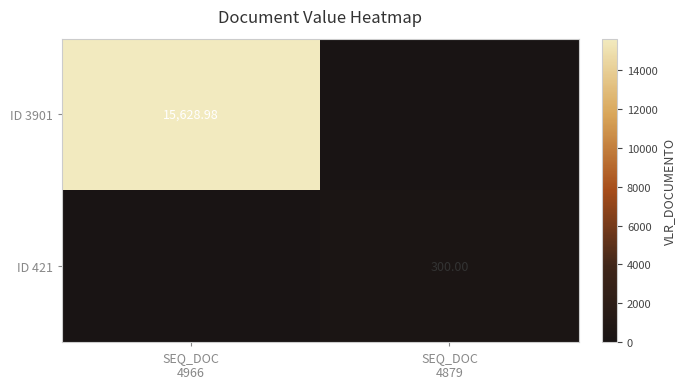

What is the difference between the ID 421 values at SEQ_DOC 4879 and SEQ_DOC 4966?

300.0